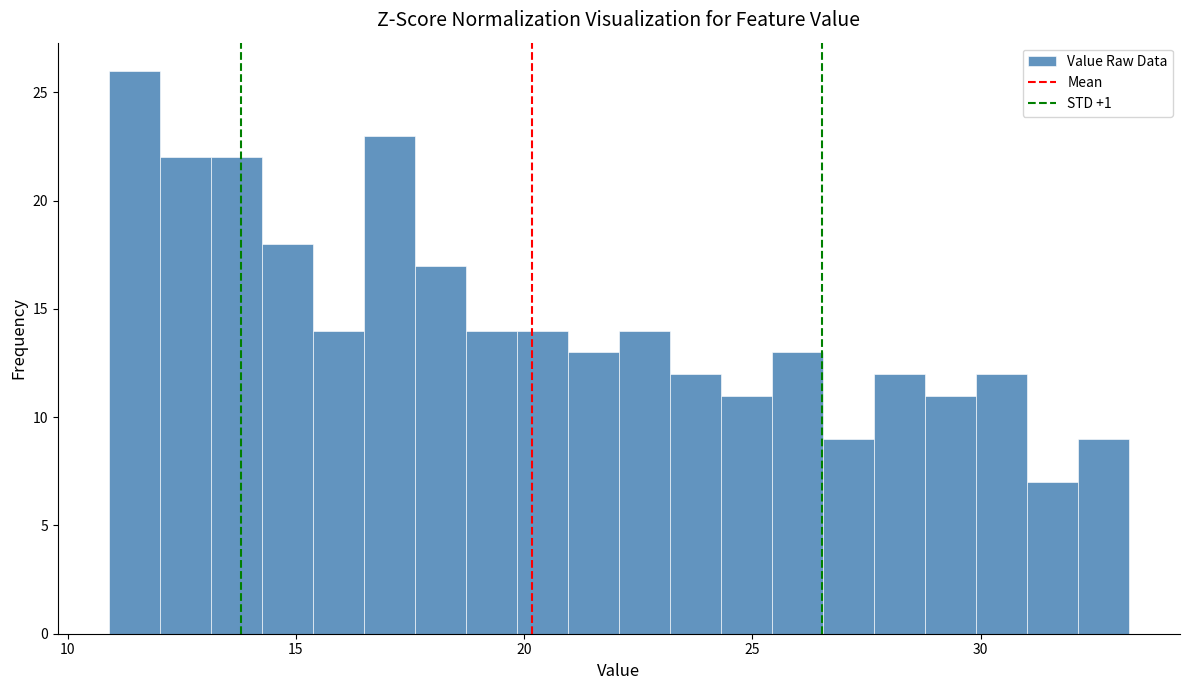

Read against the x-axis, roughly where is the centre of the tallest bar?

11.5